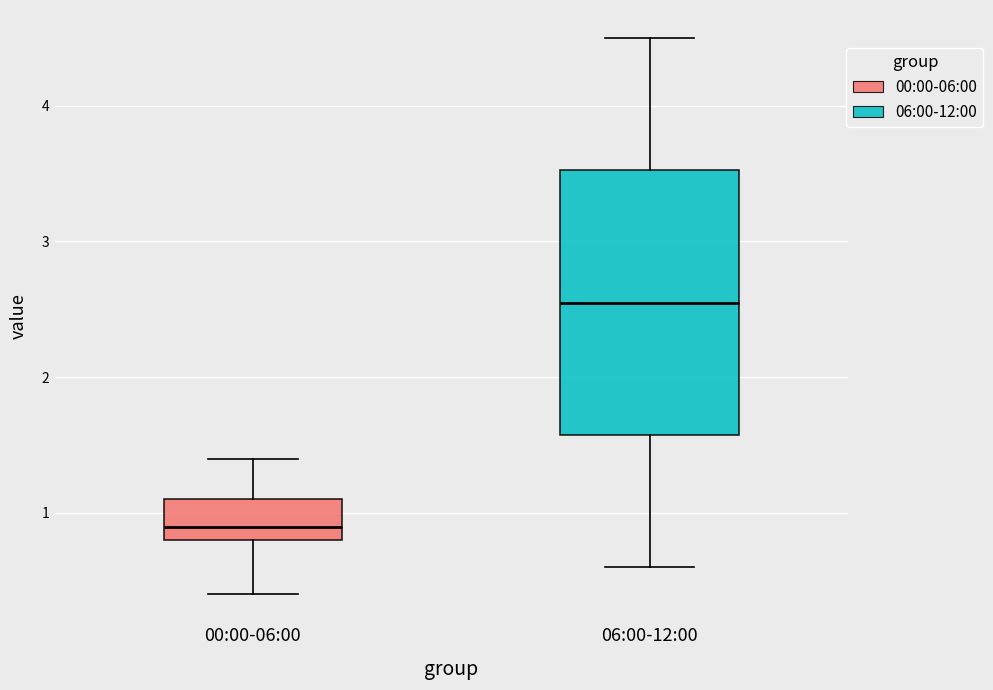

Which box's median line is the lowest?

00:00-06:00